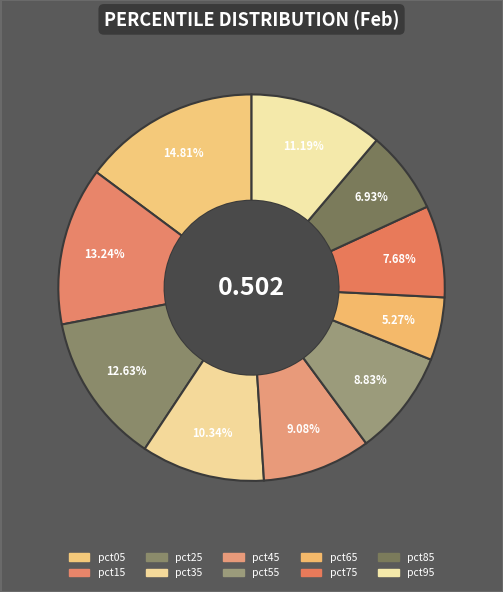

How many segments does this pie chart have?

10